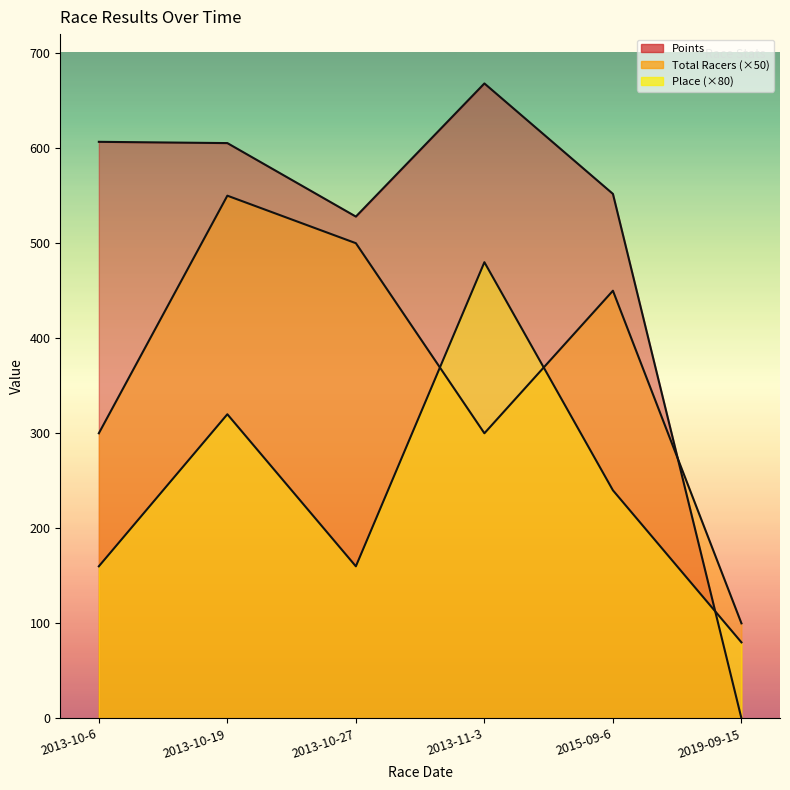

Between 2019-09-15 and 2013-10-27, which is larger?

2013-10-27